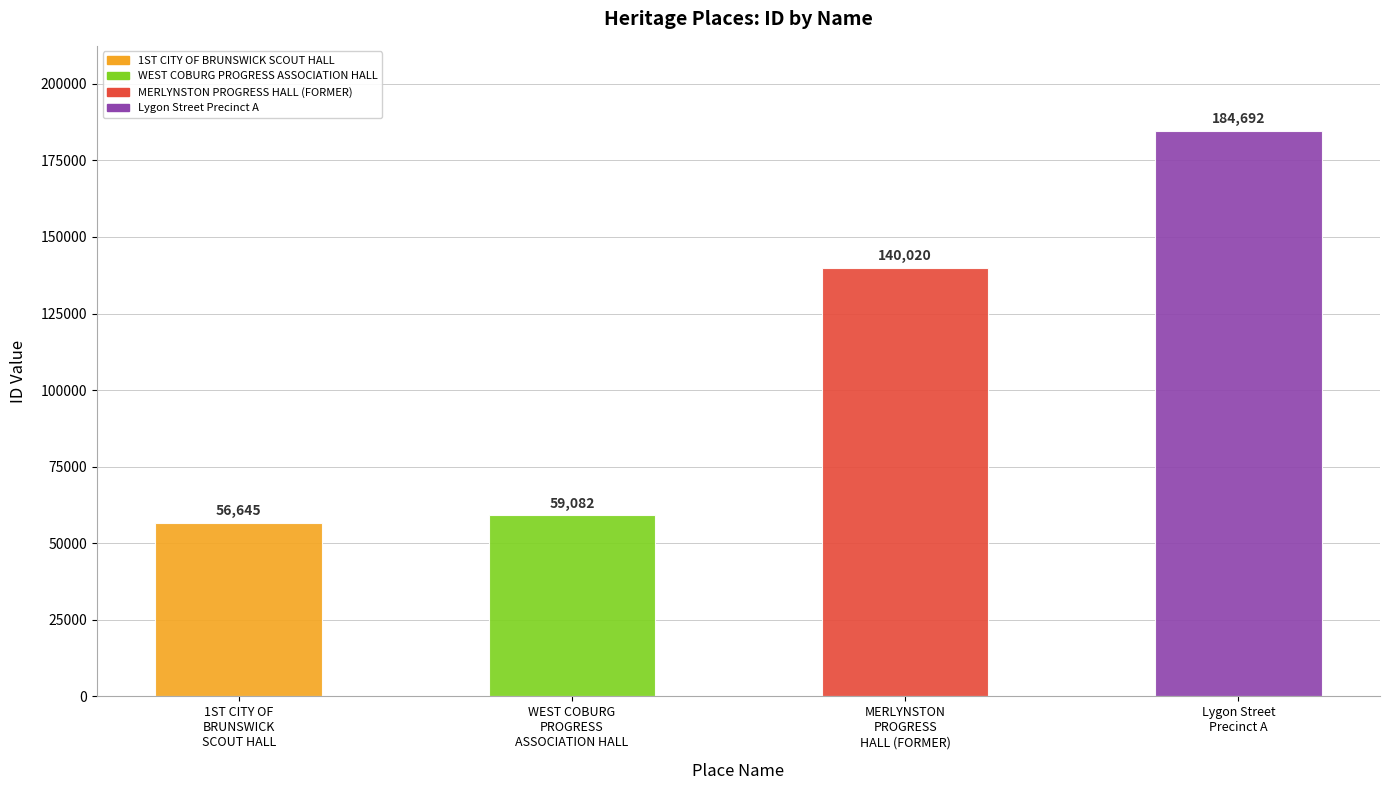

What is the difference between the maximum and minimum values?

128047